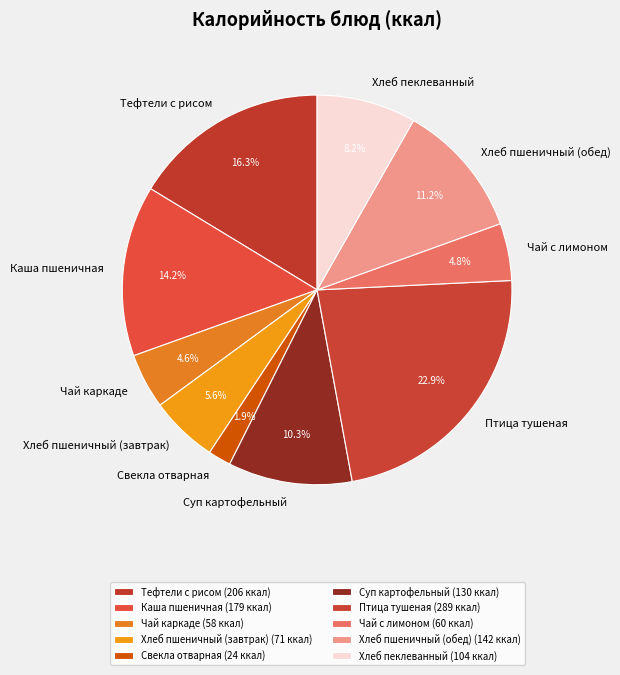

How many slices are in this pie chart?

10